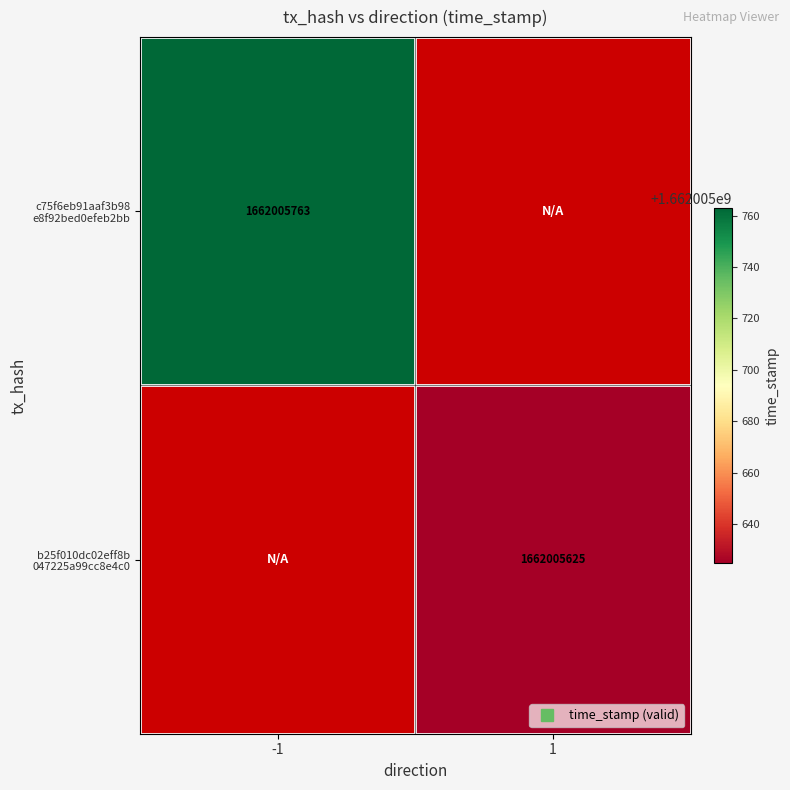

The value of c75f6eb91aaf3b98e8f92bed0efeb2bb26ffac5 at direction_1 is 836980745. True or false?

False